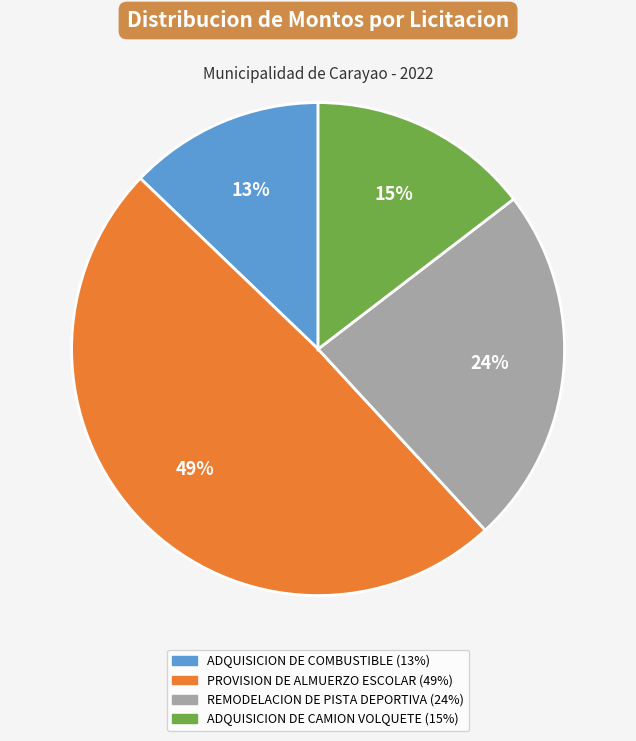

Combined, do ADQUISICION DE CAMION VOLQUETE and ADQUISICION DE COMBUSTIBLE account for over 50%?

No